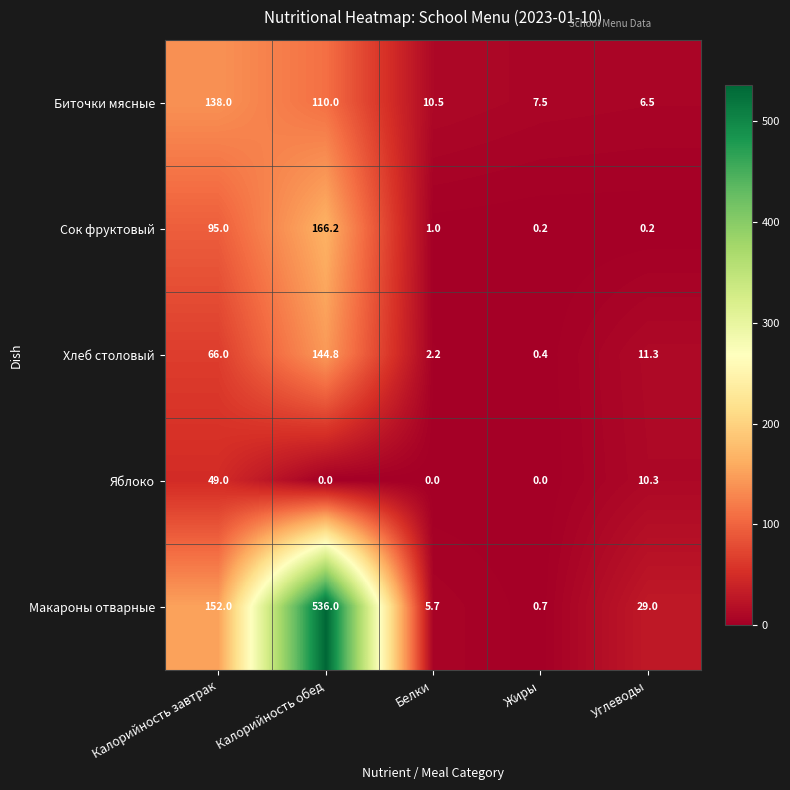

How many data points does each series have?

5